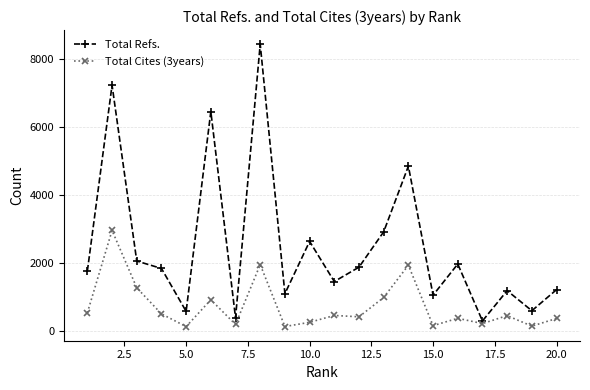

Rank the series by their average value, from lowest to highest.

Total Cites (3years), Total Refs.